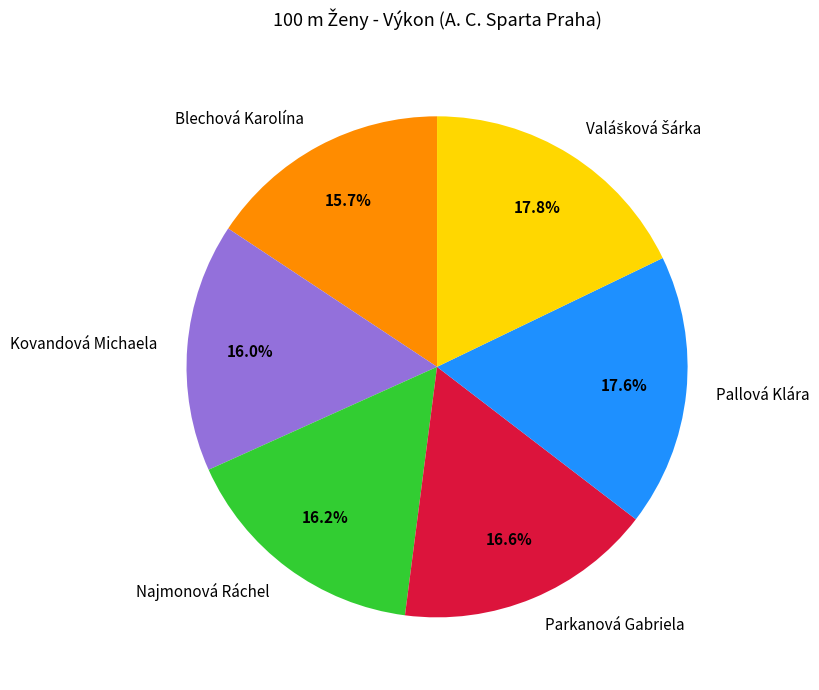

What percentage is the Pallová Klára slice, to the nearest percent?

18%